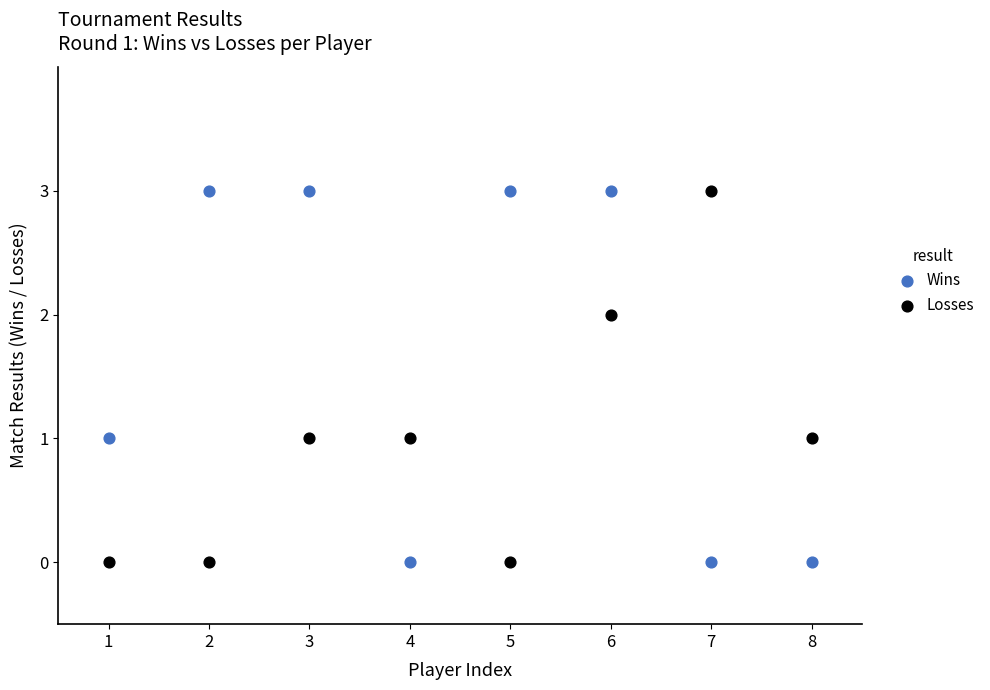

Across all data points, what is the range of Y values (max minus min)?

3